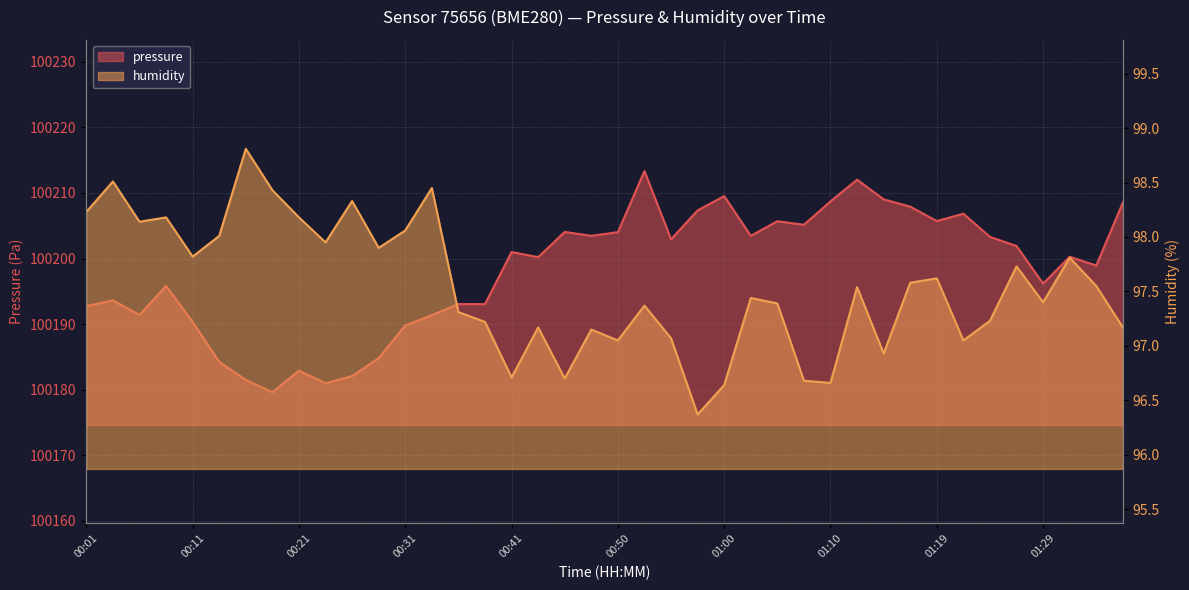

At how many categories does at least one series exceed 84714?

40